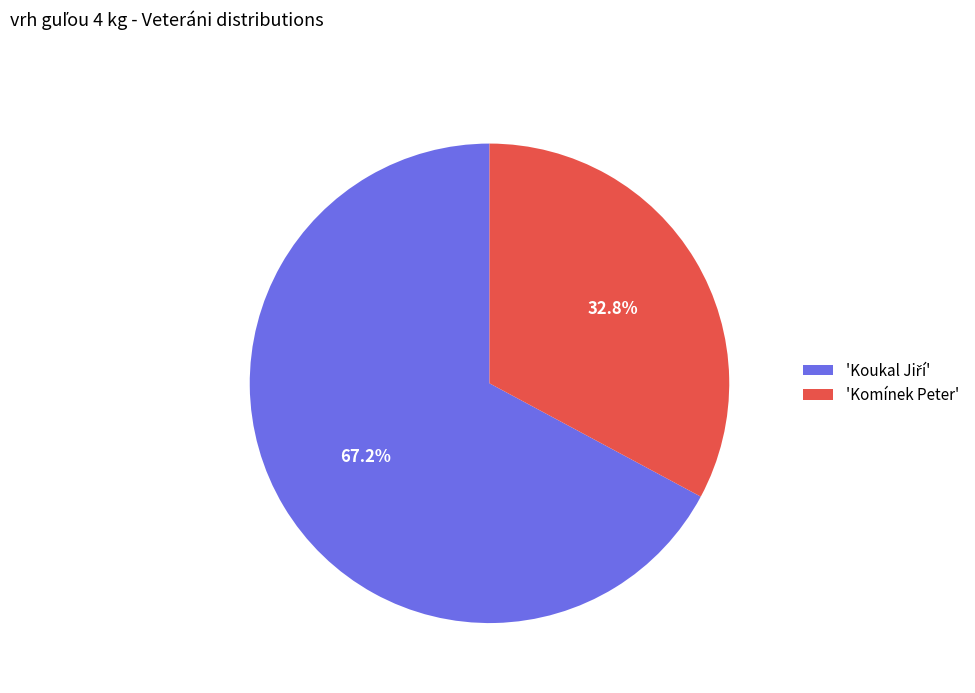

What percentage is NOT represented by 'Komínek Peter'?

67.2%